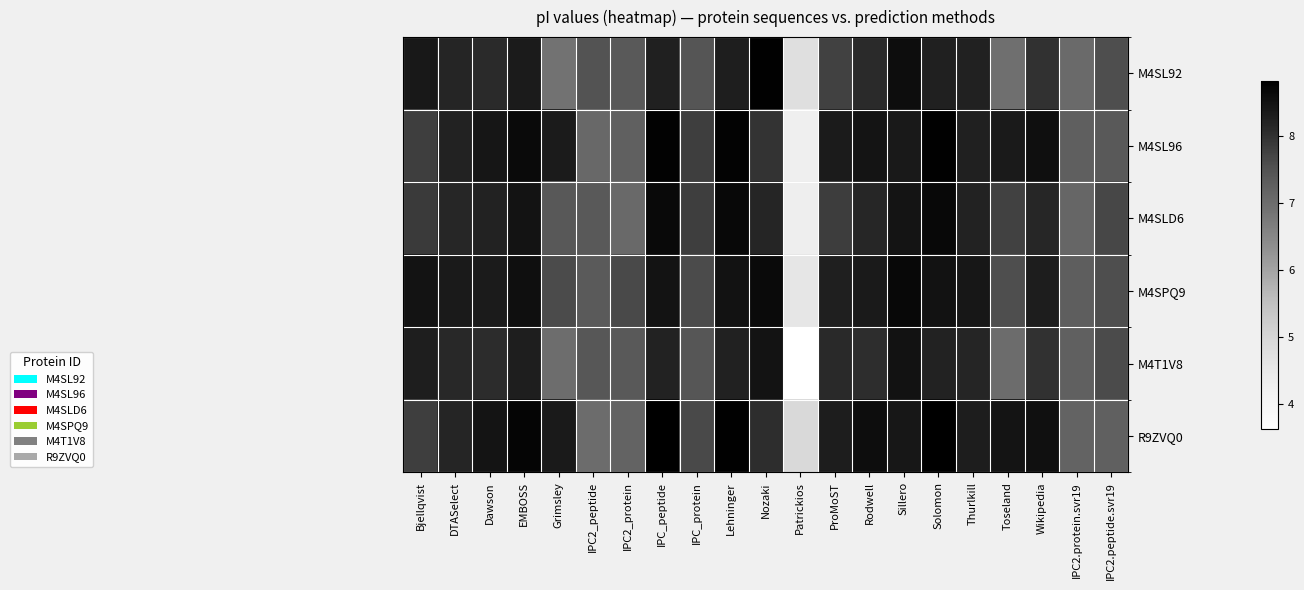

Which category has the lowest value across all series?

Patrickios